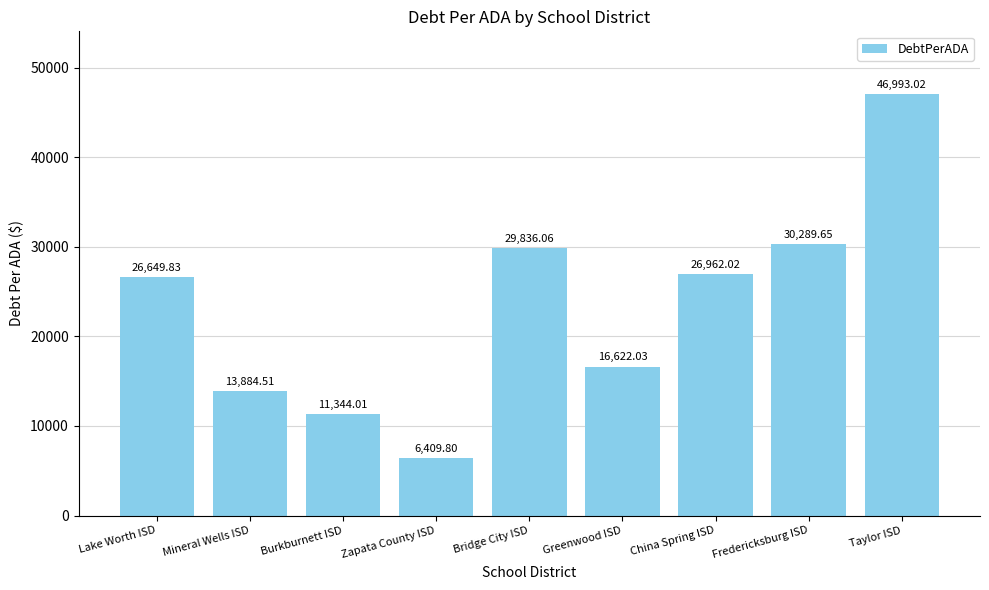

What is the smallest value displayed?

6409.8